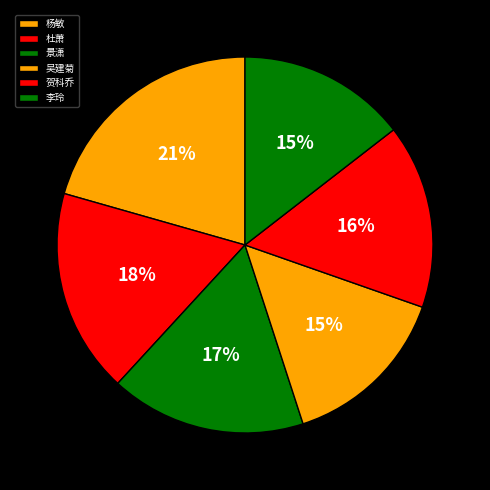

To the nearest percent, what is the difference between the largest and smallest slice percentages?

6%